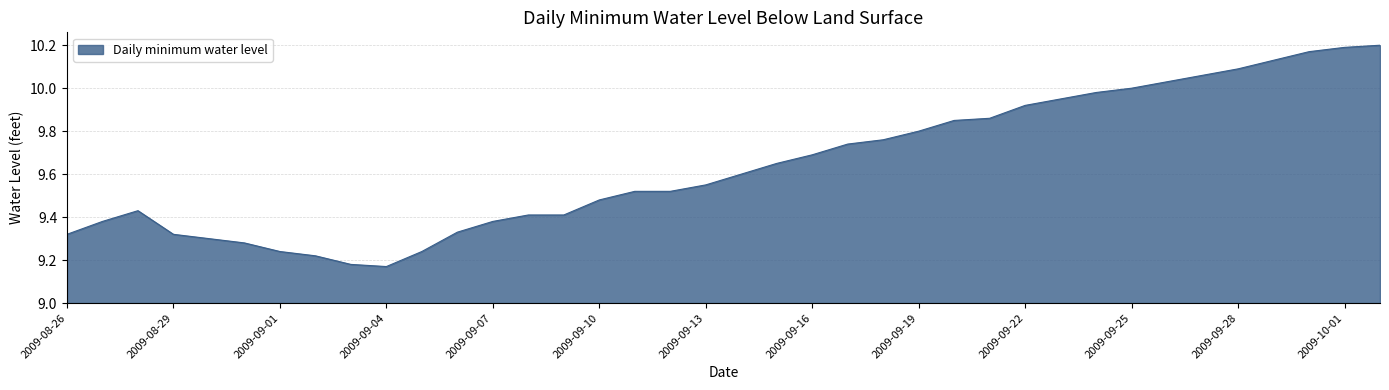

What is the difference between the maximum and minimum values?

1.0